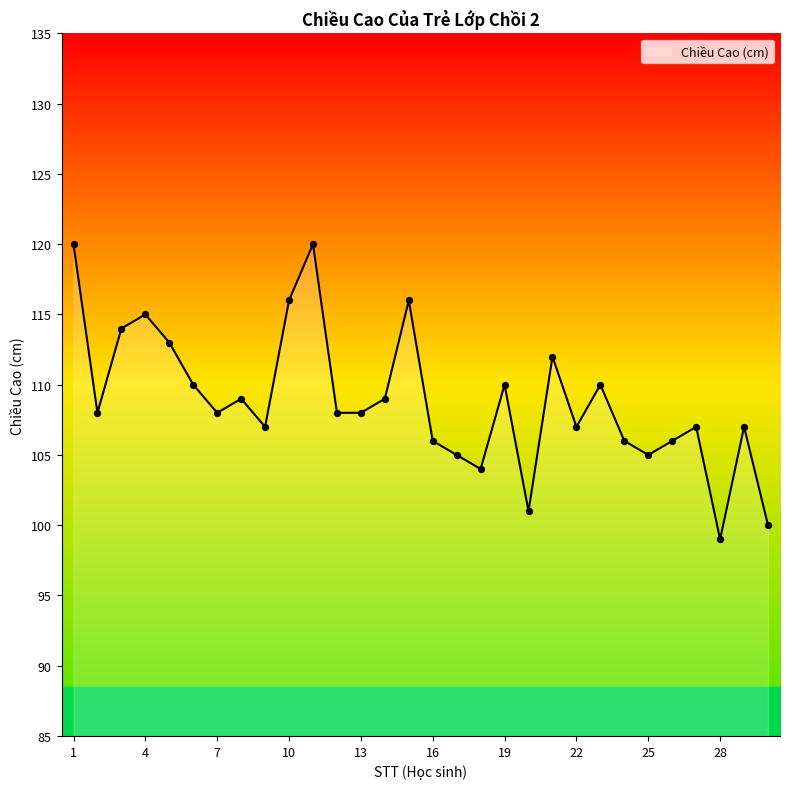

What is the greatest value displayed?

120